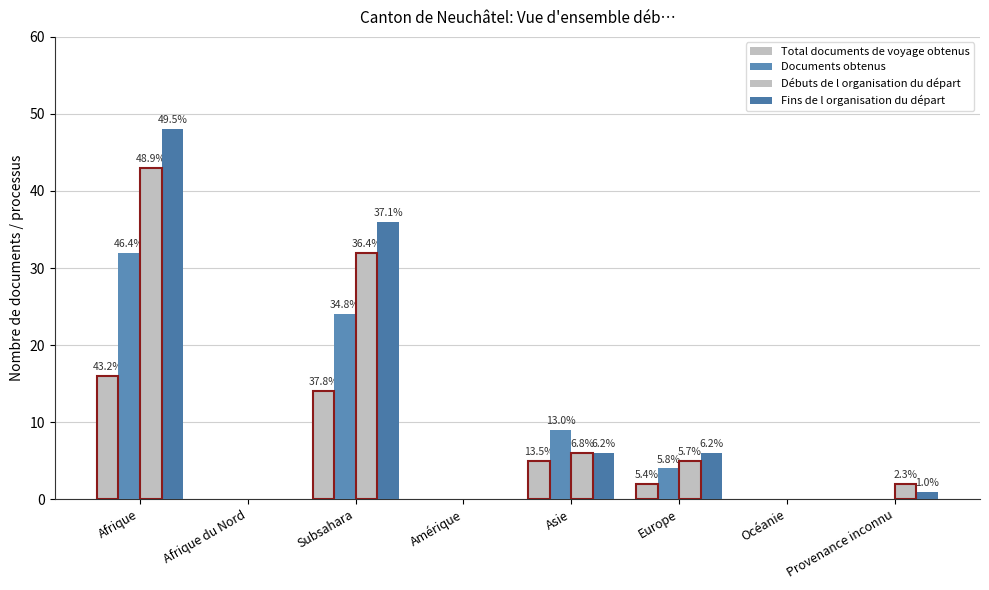

How many groups of bars are there?

8